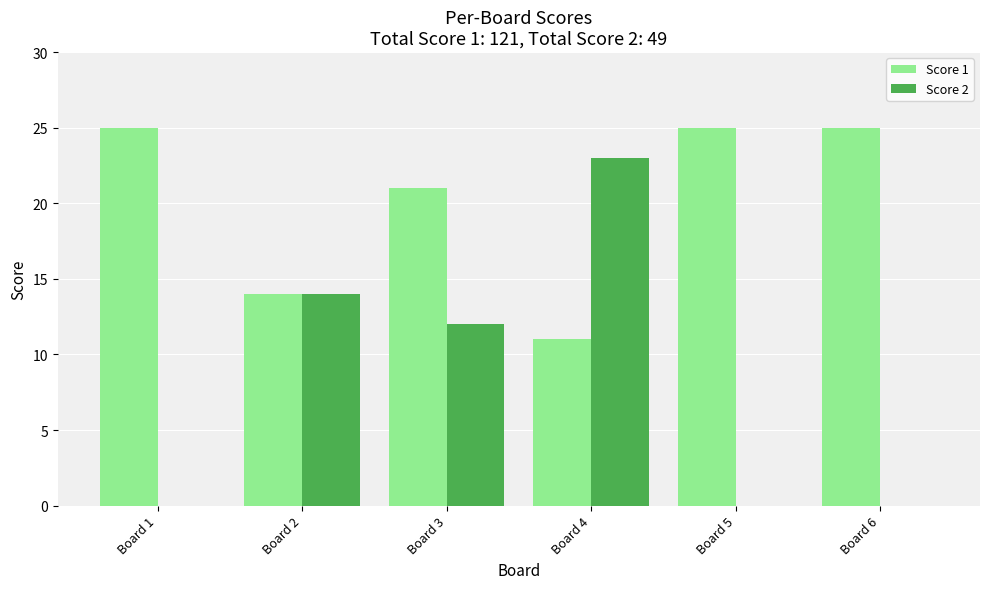

The value of Score 2 at Board 1 is 11. True or false?

False